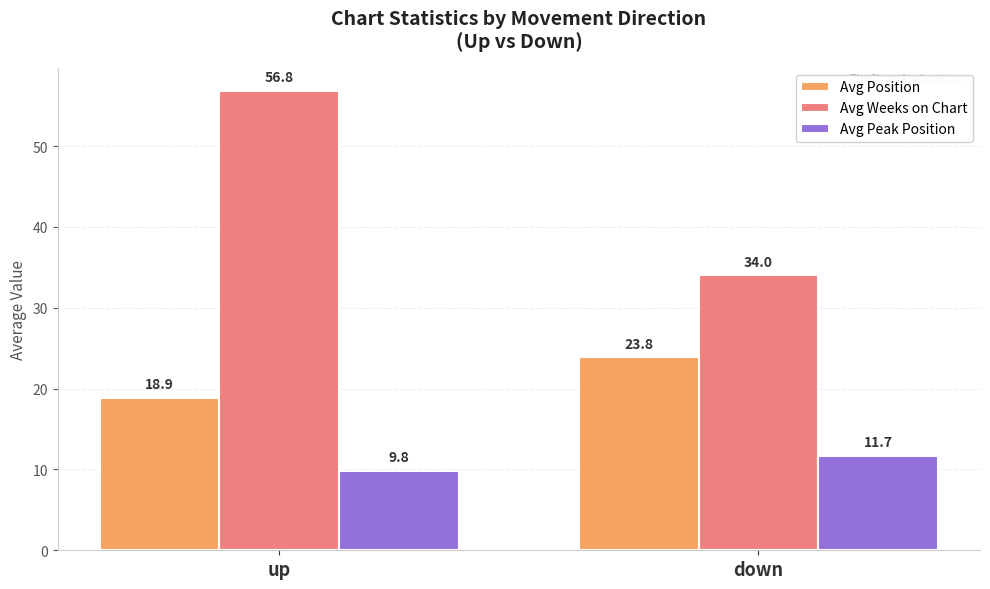

What is the label of the 2nd bar from the left?

down